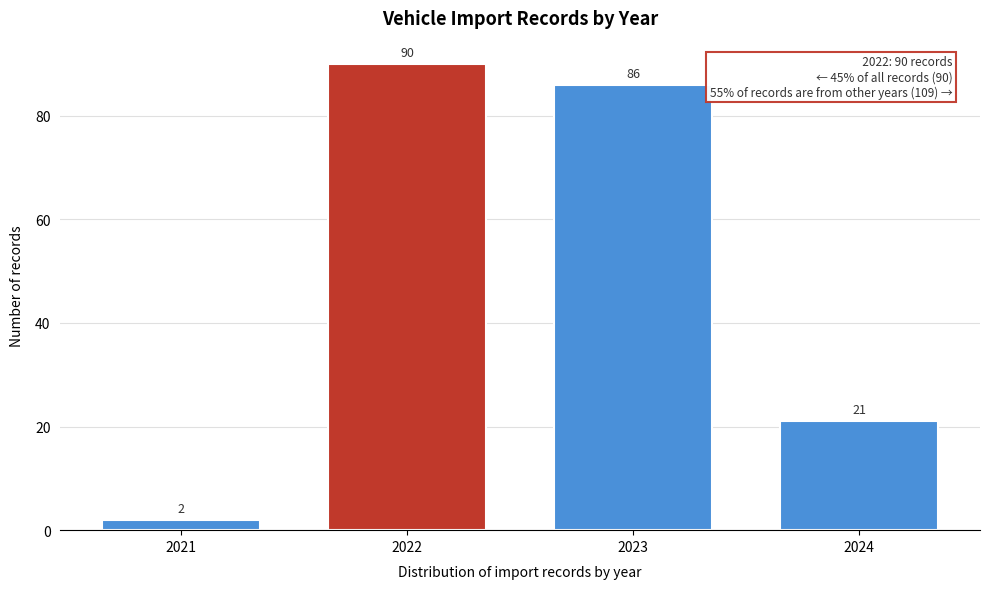

Reading right to left, list all the values displayed in this chart.

21	86	90	2